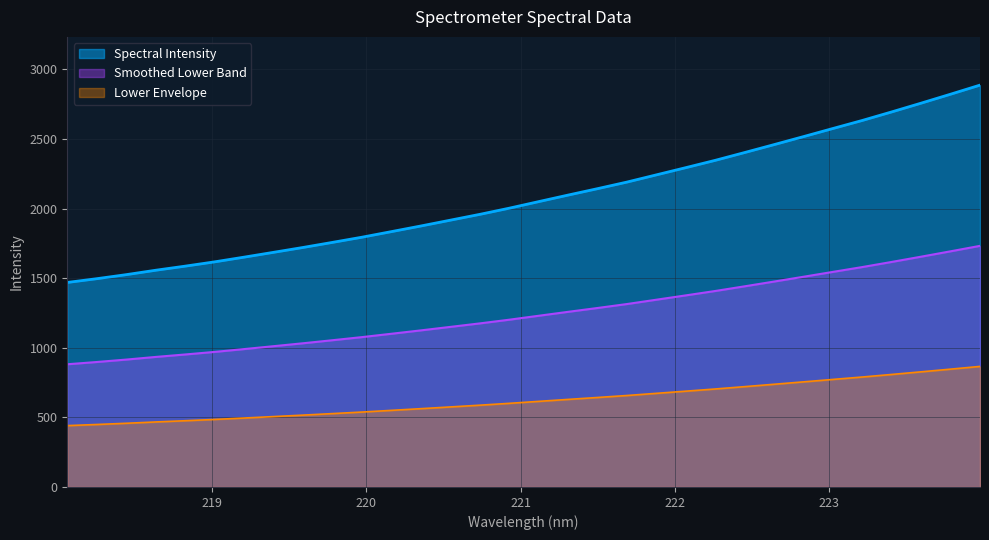

What is the change in value from 220.3533 to 221.3083?

+133.2